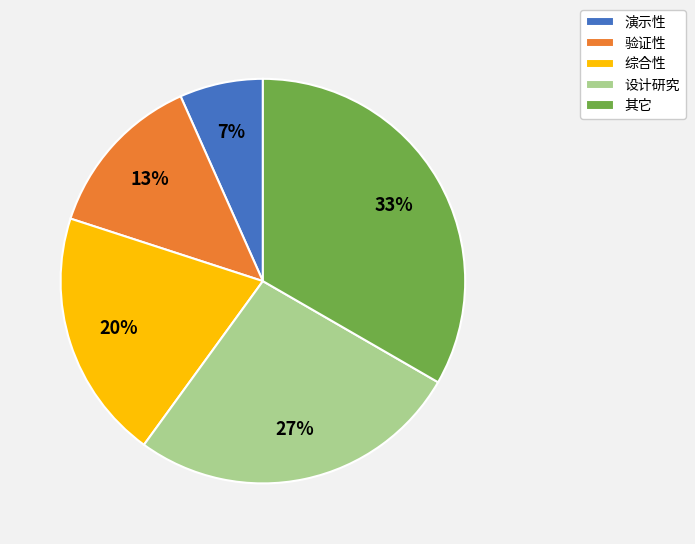

Combined, do 综合性 and 其它 account for over 50%?

Yes